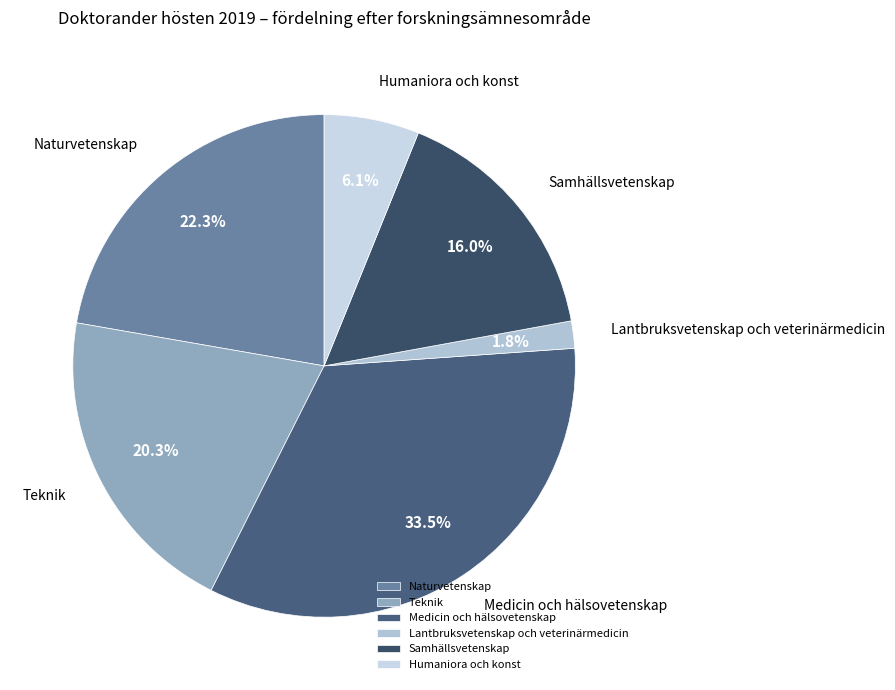

Count the number of slices in the pie.

6